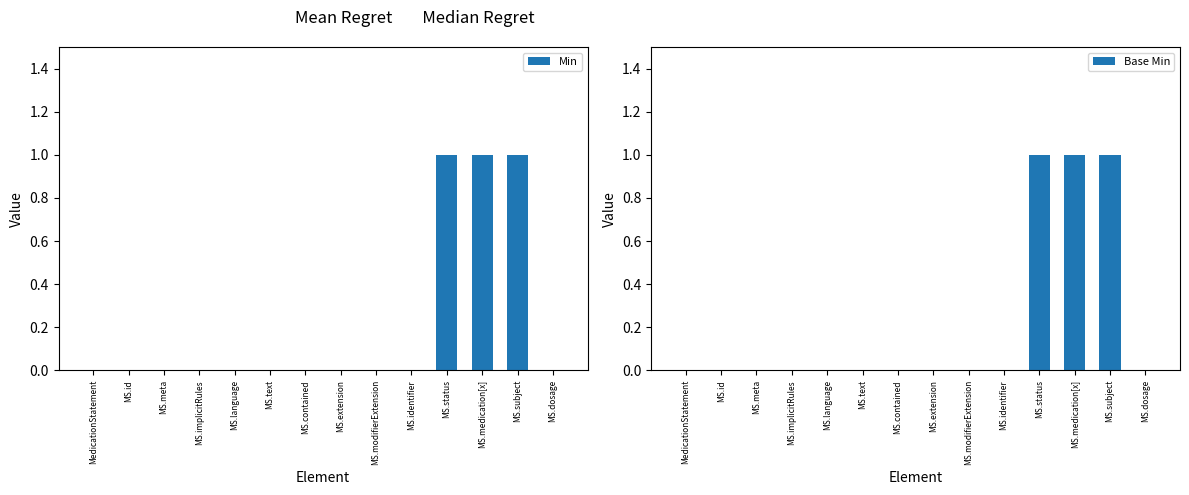

Which category has the lowest value across all series?

MedicationStatement